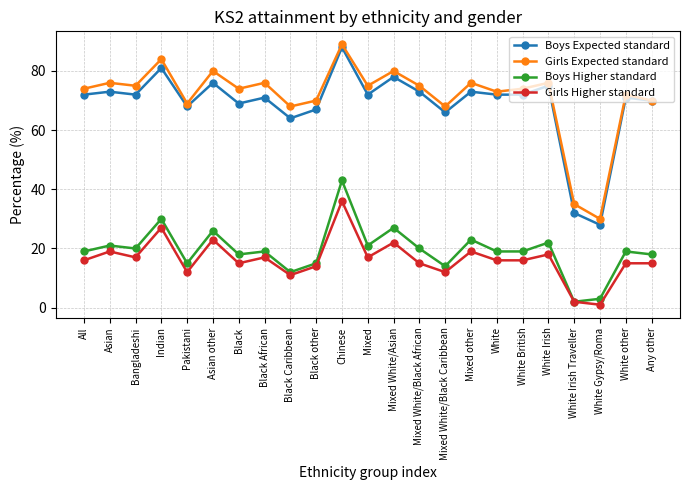

The value of Girls Expected standard at Mixed White/Black African is 75. True or false?

True